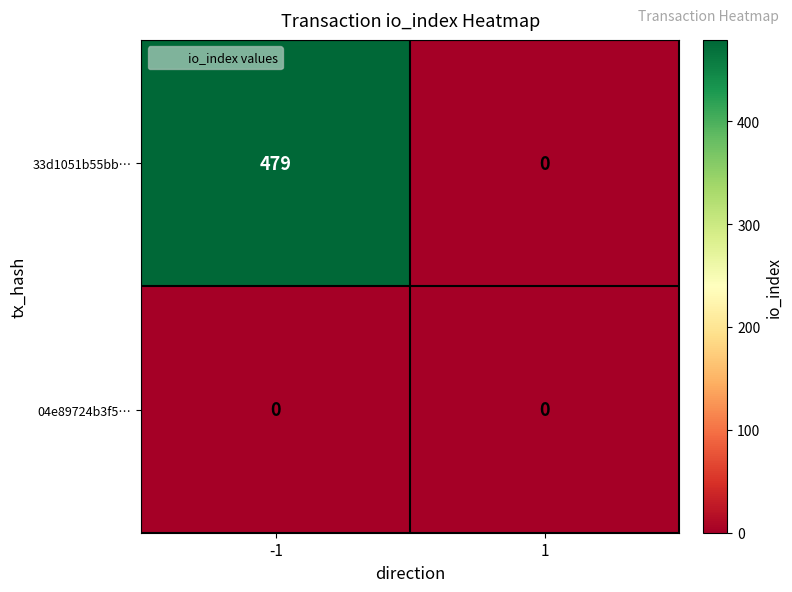

True or false: 33d1051b55bb… has a value of 0 at 1.

True